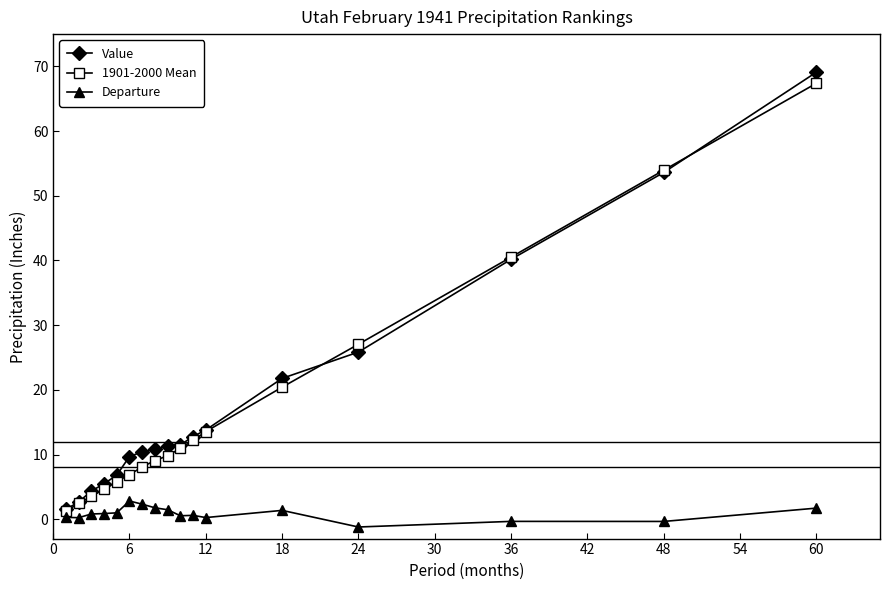

What is the maximum value for Departure?

2.8